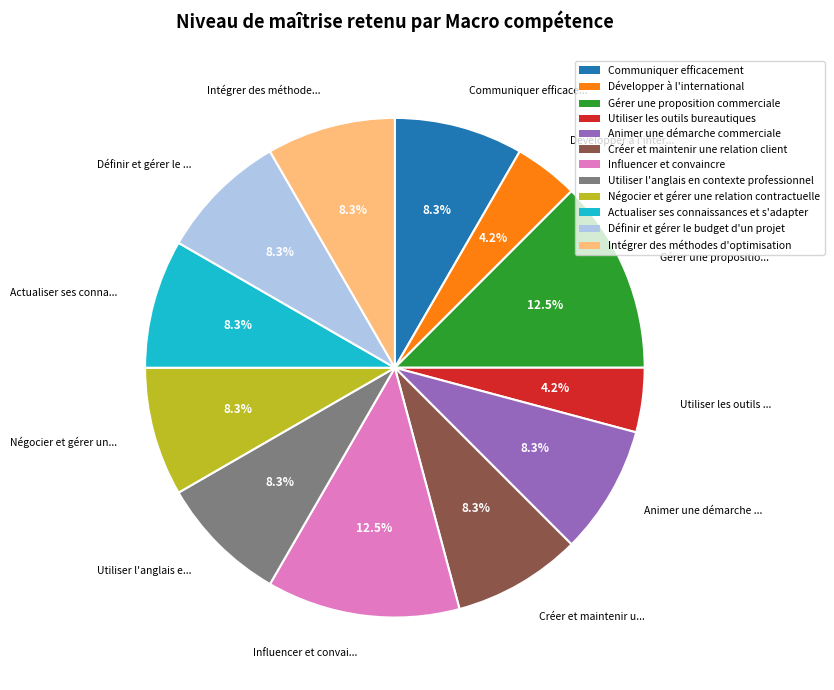

The Créer et maintenir une relation client slice represents 1% of the pie. True or false?

False